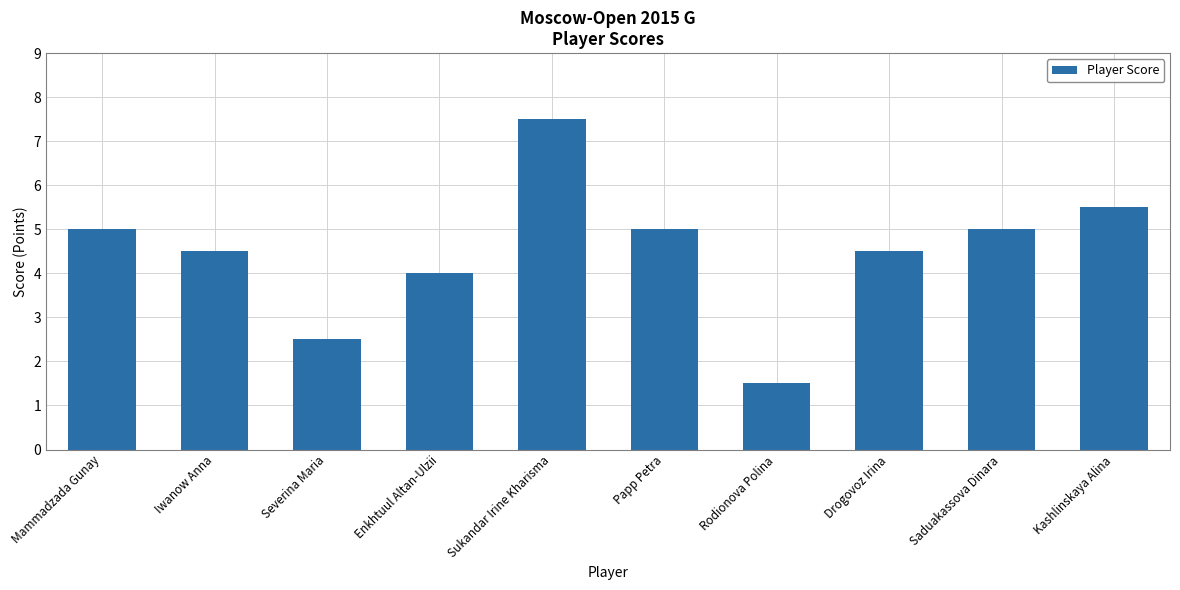

At which category does the chart reach its minimum across all series?

Rodionova Polina